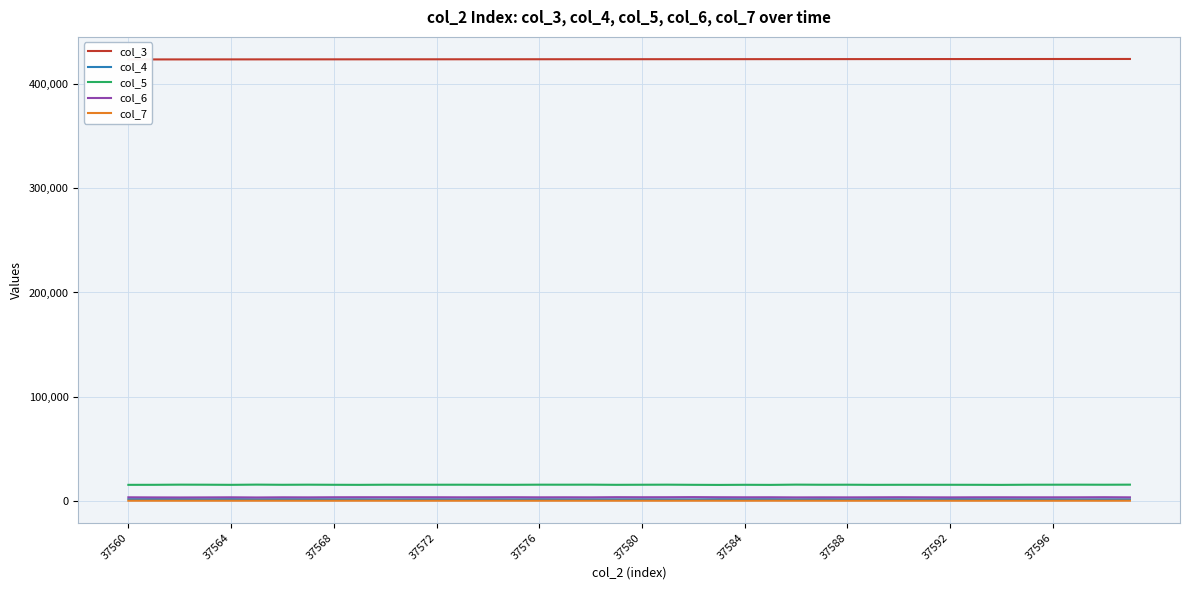

True or false: col_5 and col_4 cross at least once.

False